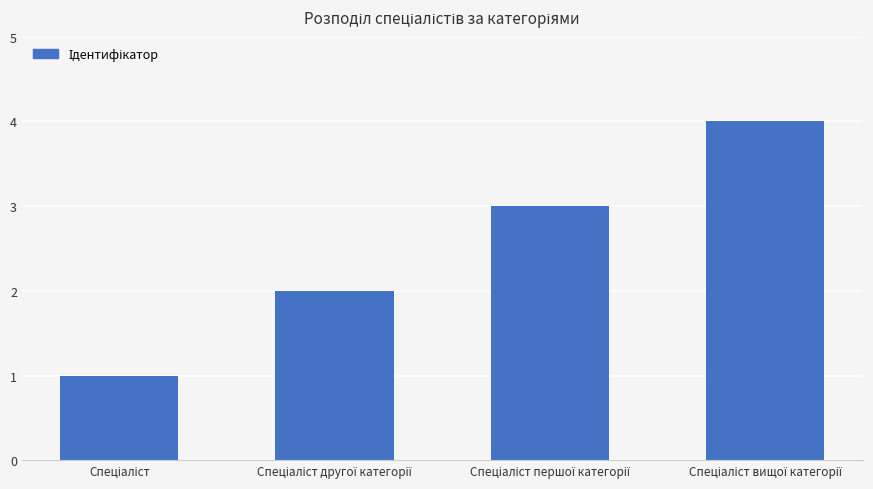

What is the difference between the maximum and minimum values?

3